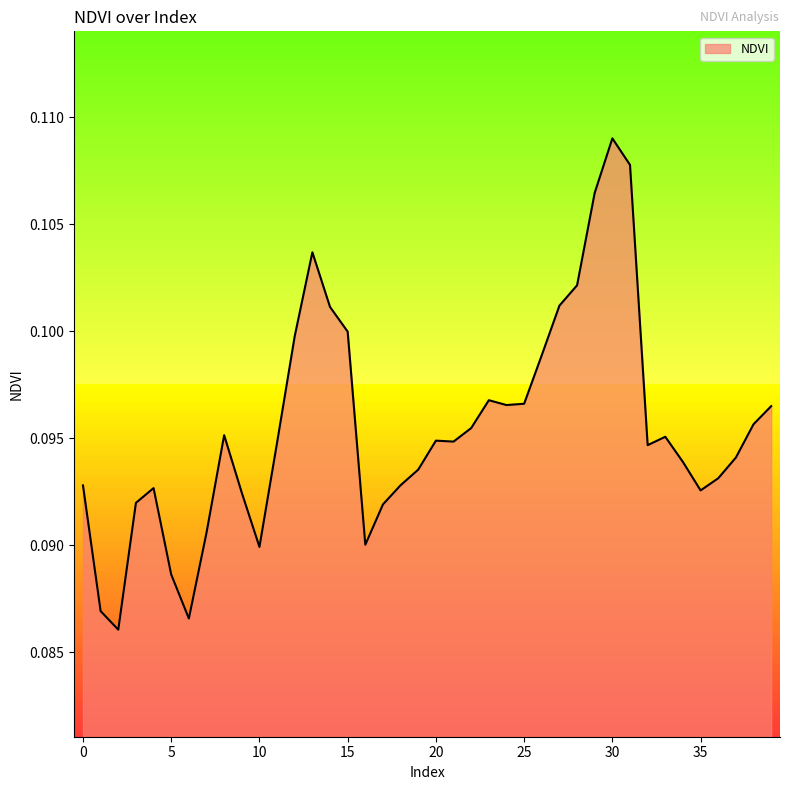

At which category does the chart reach its peak across all series?

30